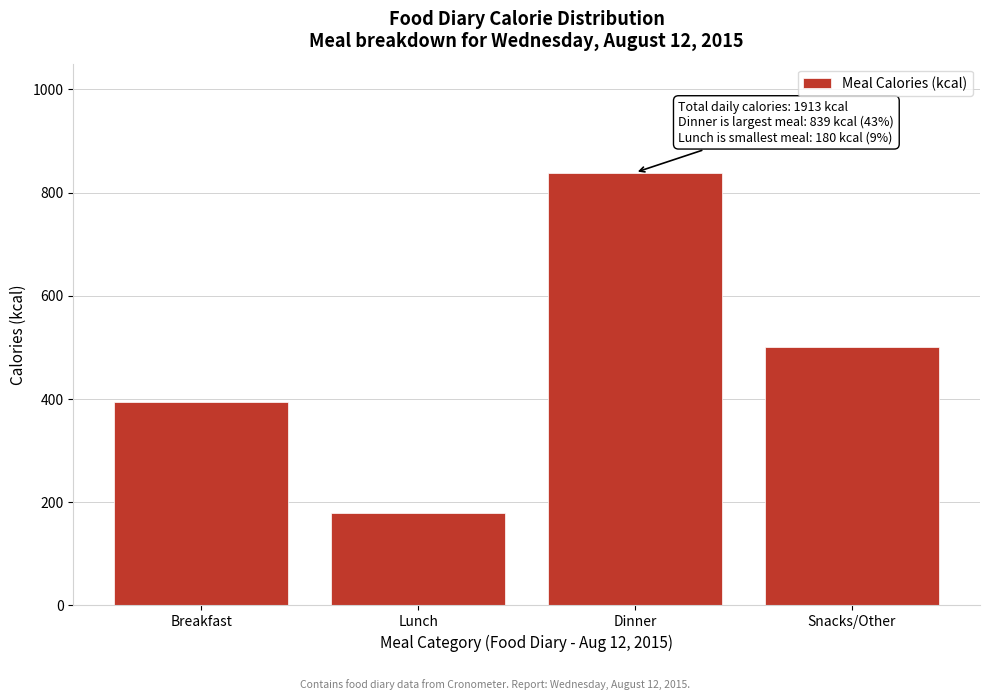

Reading left to right, list all the values displayed in this chart.

394	180	839	500